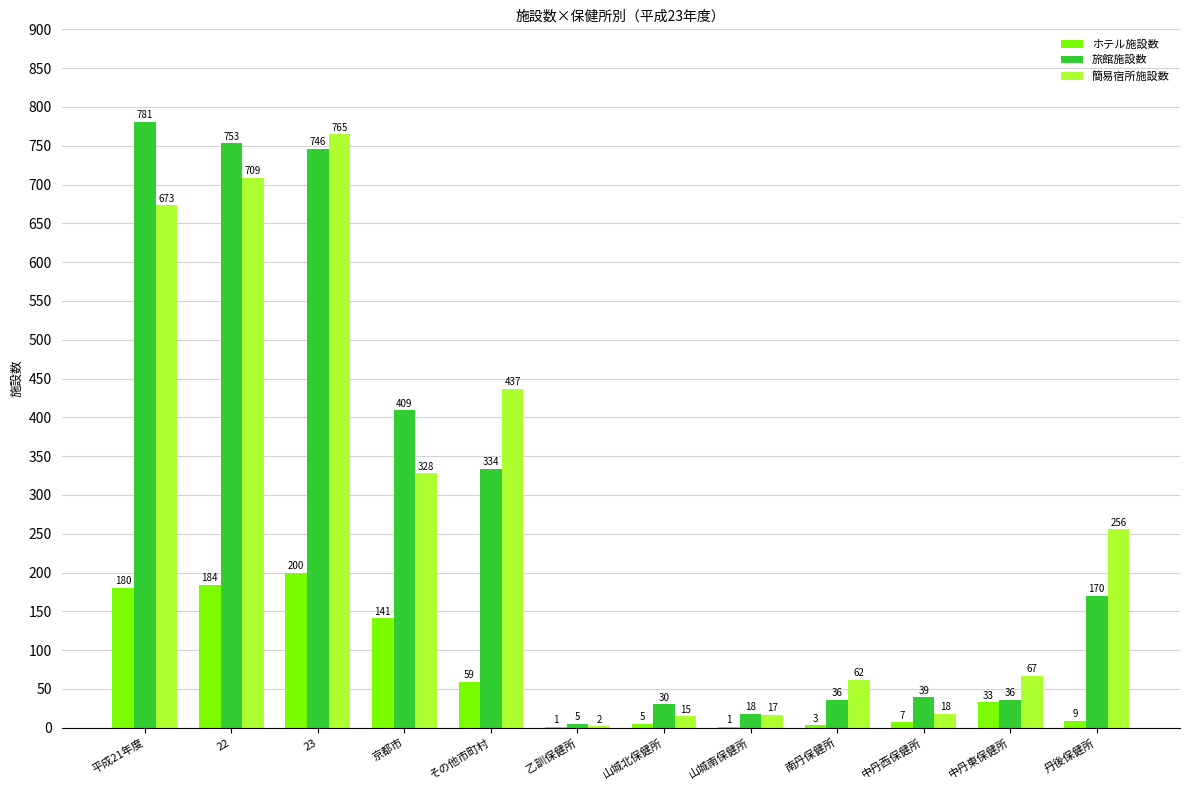

At which category is the sum across all series the highest?

23